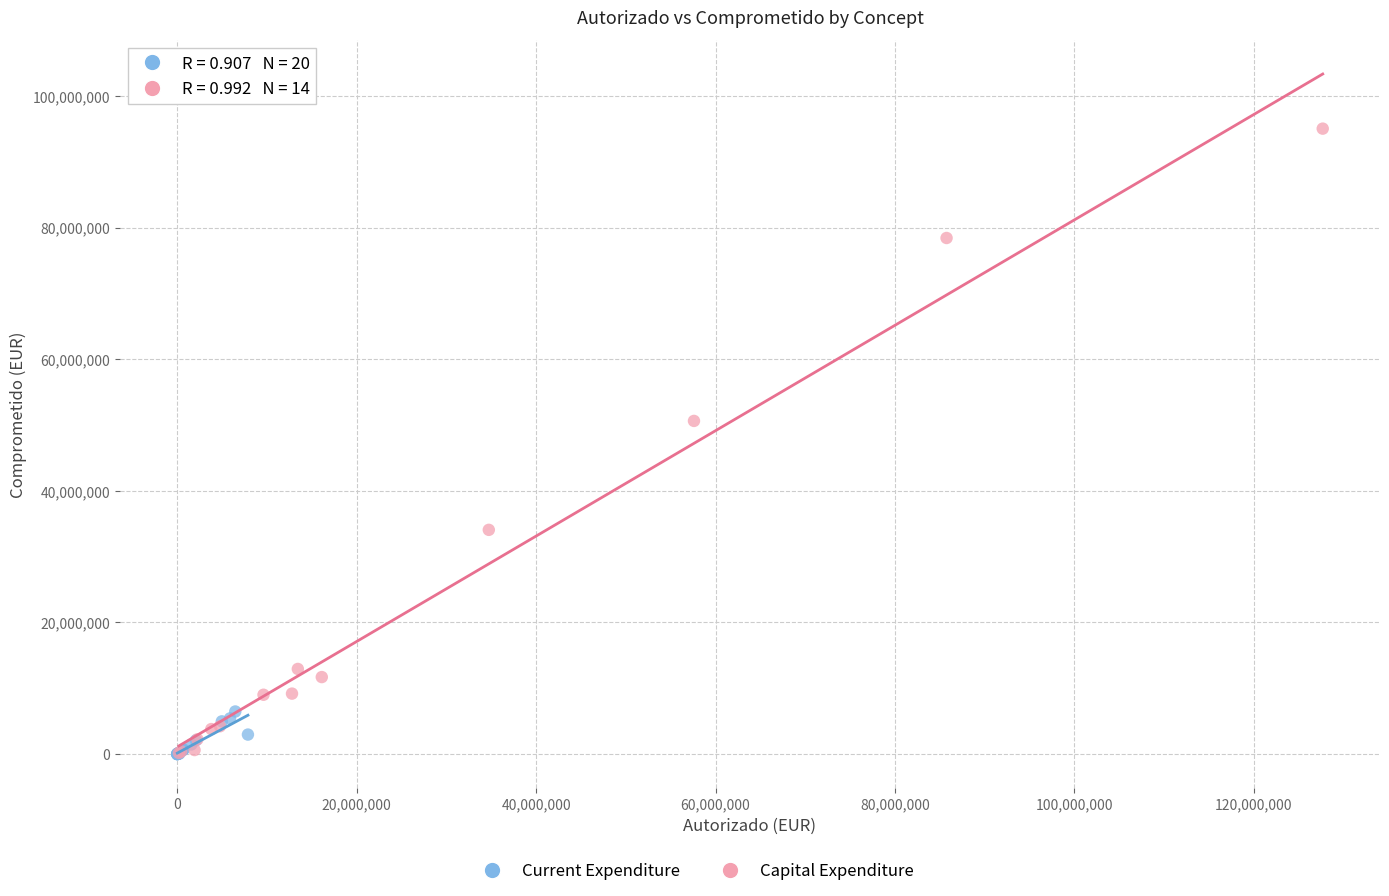

Which series reaches the maximum Y coordinate?

Capital Expenditure